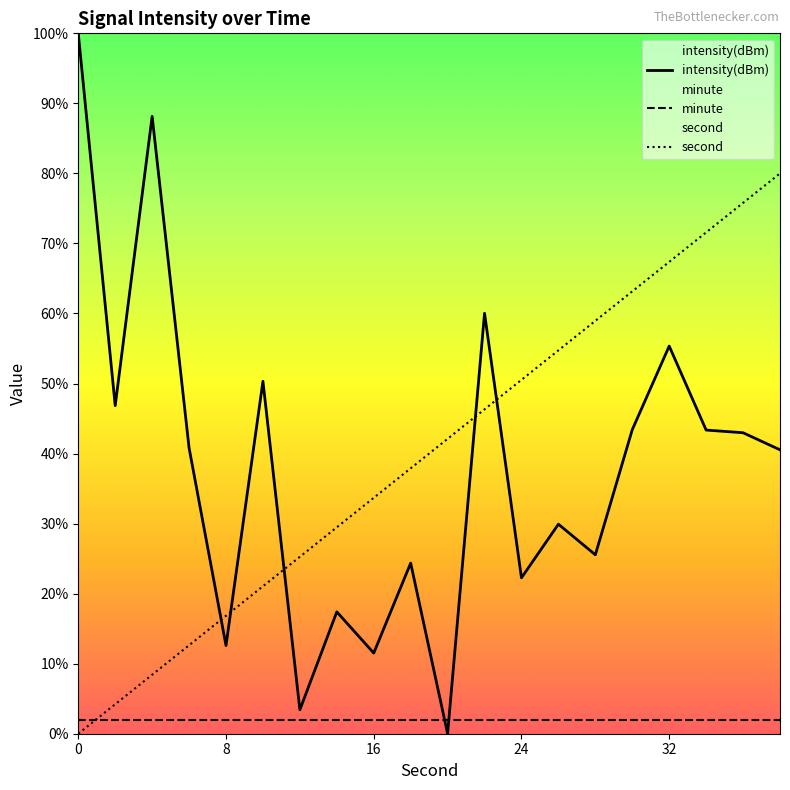

Rank the series by their maximum value, from highest to lowest.

intensity(dBm), second, minute